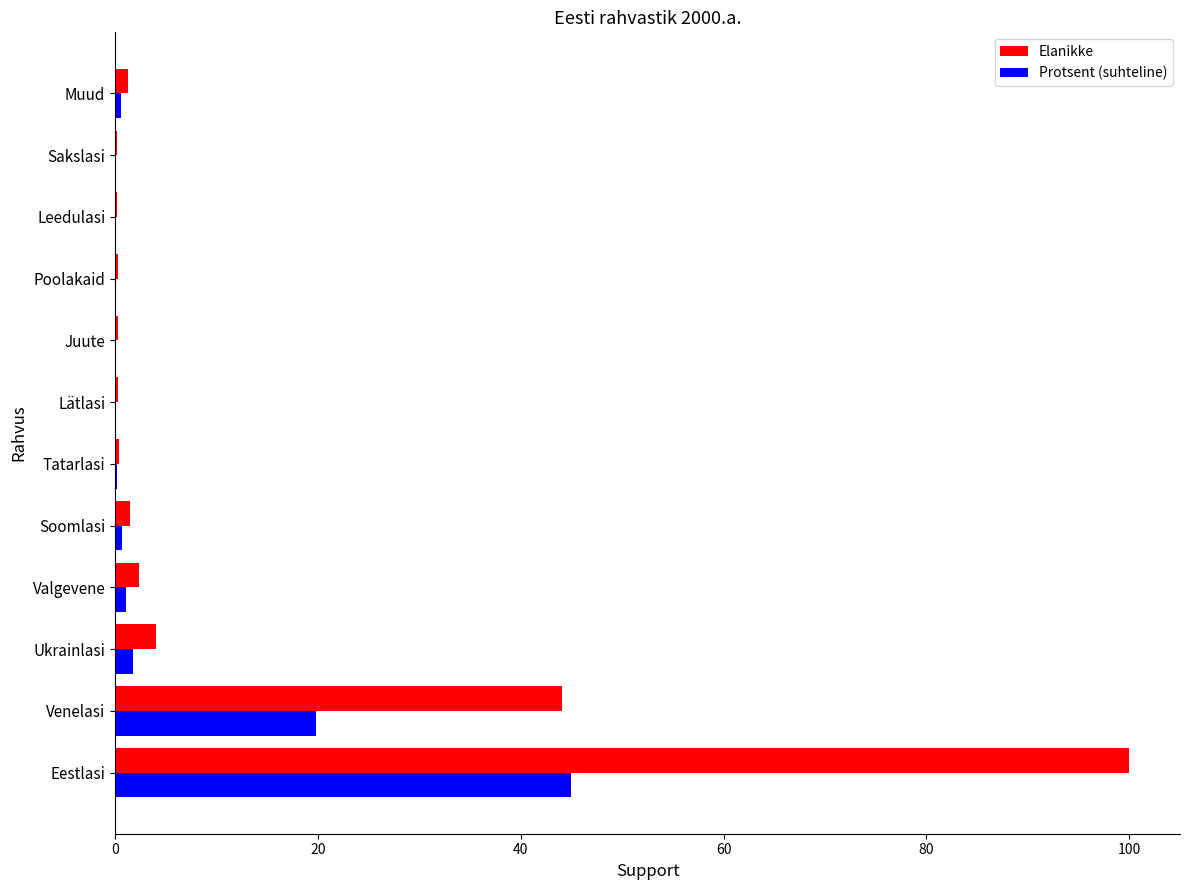

At which label is Elanikke closest to 50?

Venelasi